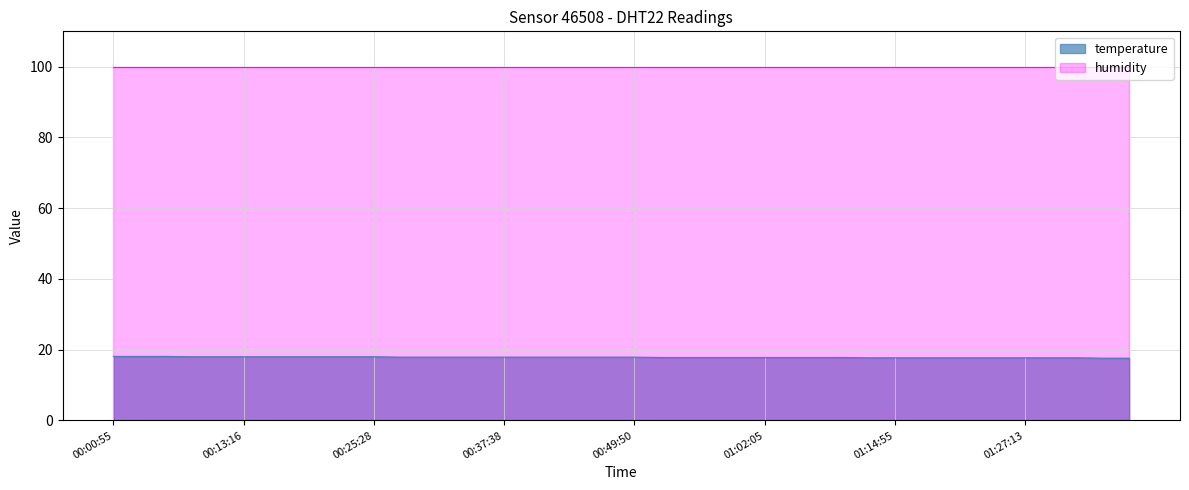

Reading left to right, what are all the values shown in this chart?

temperature: 00:00=18.1	00:30=18.1	01:00=18.1	01:30=18.0	02:00=18.0	02:30=18.0	03:00=18.0	03:30=18.0	04:00=18.0	04:30=18.0	05:00=18.0	05:30=17.9	06:00=17.9	06:30=17.9	07:00=17.9	07:30=17.9	08:00=17.9	08:30=17.9	09:00=17.9	09:30=17.9
humidity: 00:00=99.9	00:30=99.9	01:00=99.9	01:30=99.9	02:00=99.9	02:30=99.9	03:00=99.9	03:30=99.9	04:00=99.9	04:30=99.9	05:00=99.9	05:30=99.9	06:00=99.9	06:30=99.9	07:00=99.9	07:30=99.9	08:00=99.9	08:30=99.9	09:00=99.9	09:30=99.9